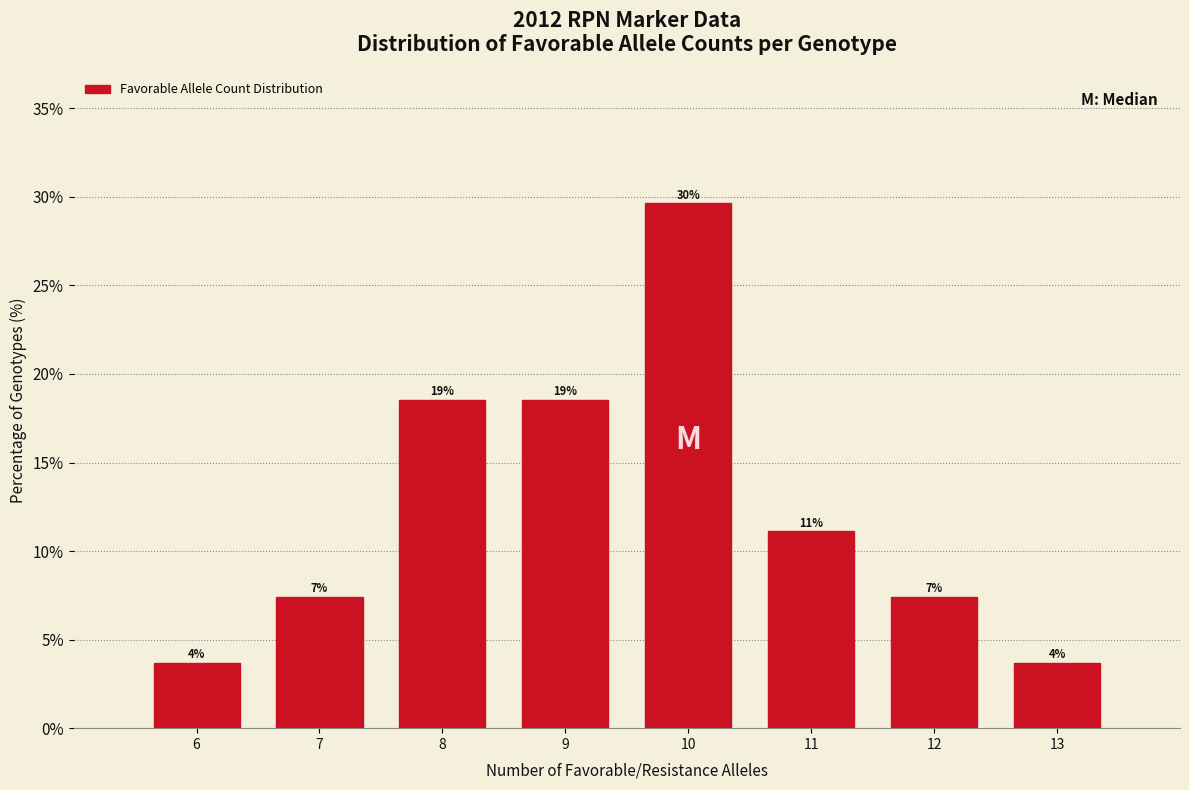

Does the chart contain any negative values?

No